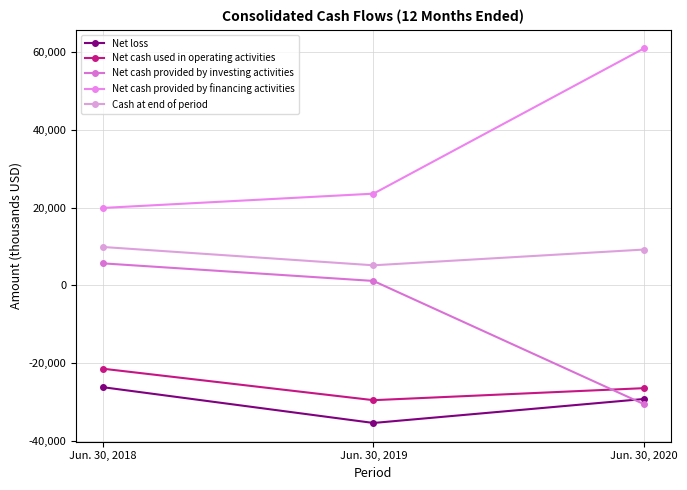

Reading right to left, transcribe all the data shown in this chart.

Net loss: -29152	-35307	-26126
Net cash used in operating activities: -26369	-29453	-21380
Net cash provided by investing activities: -30458	1170	5681
Net cash provided by financing activities: 60870	23582	19921
Cash at end of period: 9229	5186	9887